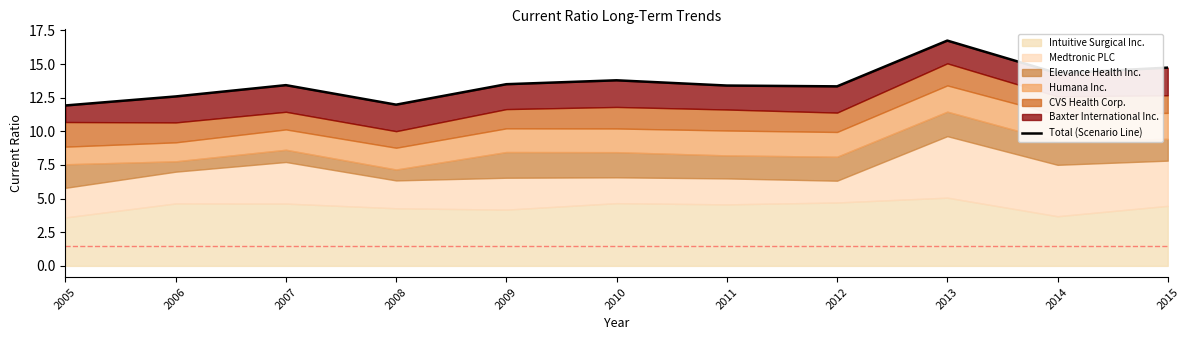

What is the difference between the maximum and minimum values?

4.8